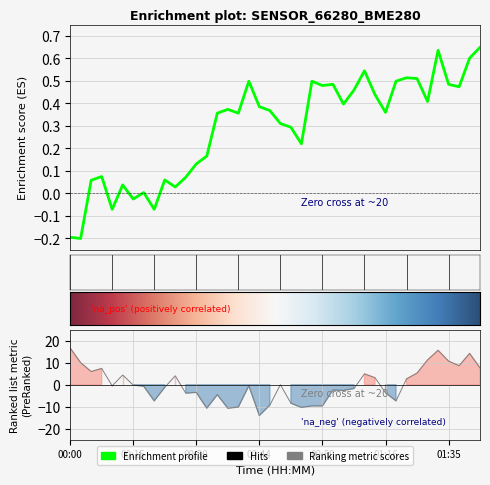

How many negative values does the humidity series have?

23